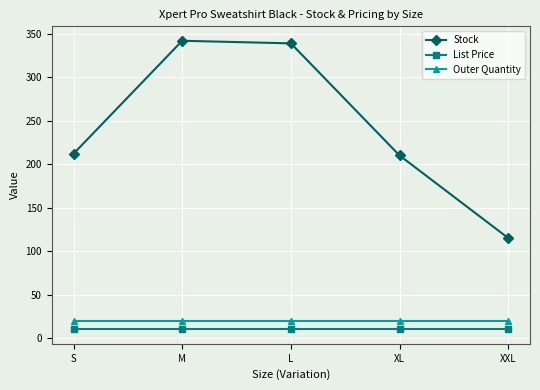

What is the sum of the List Price values at M and XL?

19.9